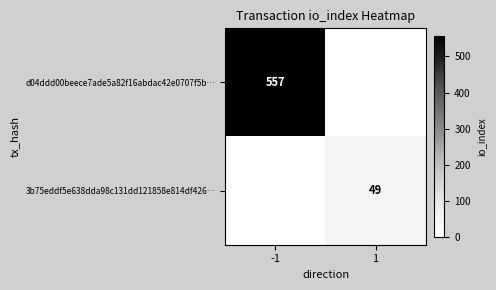

The d04ddd00beece7ade5a82f16abdac42e0707f5b… series shows 998 at -1. True or false?

False